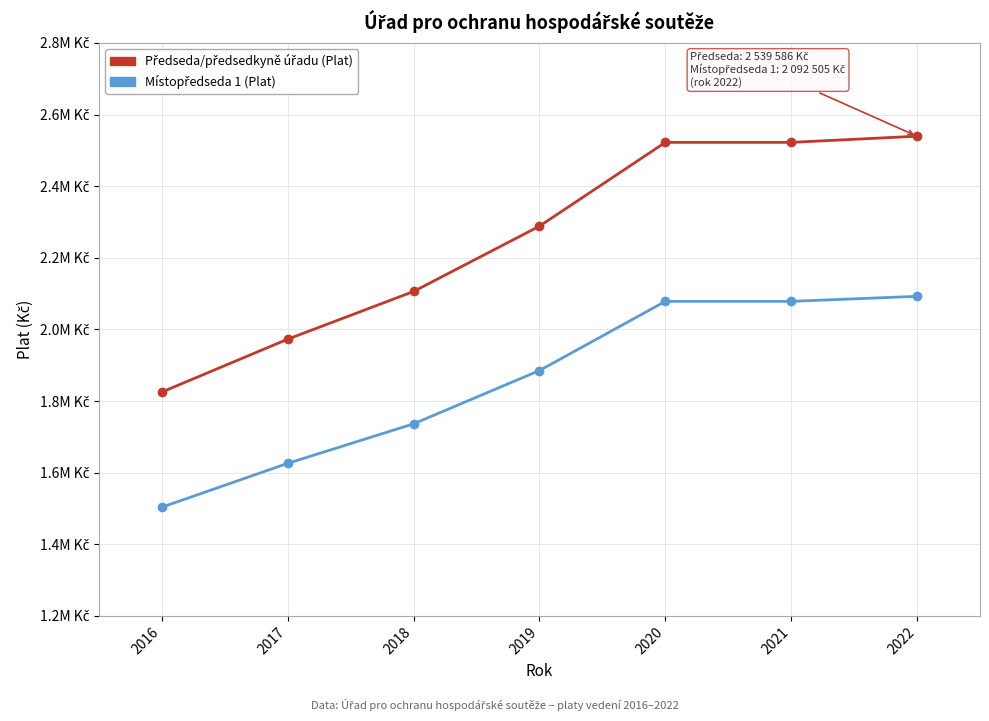

Is the value of Místopředseda 1 (Plat) at 2020 greater than the value of Předseda/předsedkyně úřadu (Plat) at 2017?

Yes